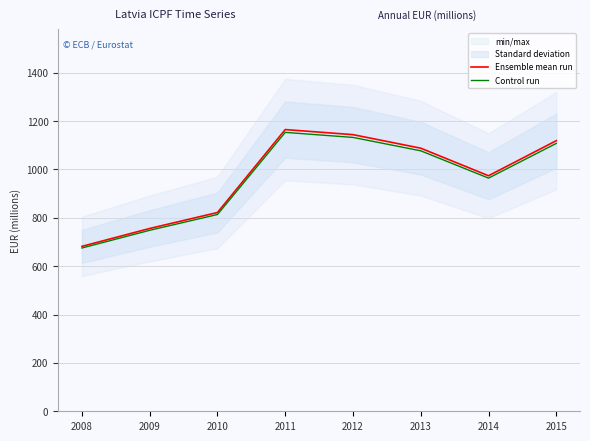

What is the difference between the highest and lowest values at 2010?

8.2